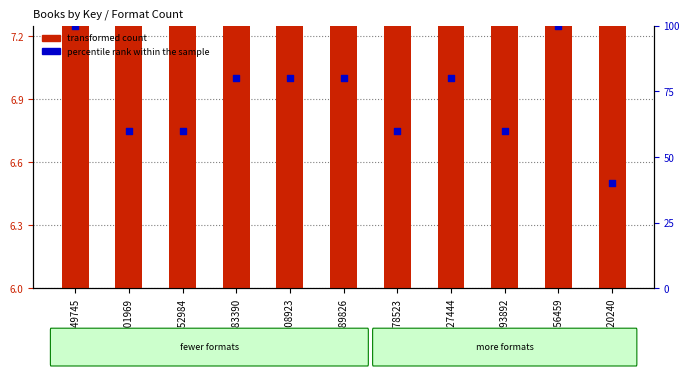

At which category is the sum across all series the highest?

101049745